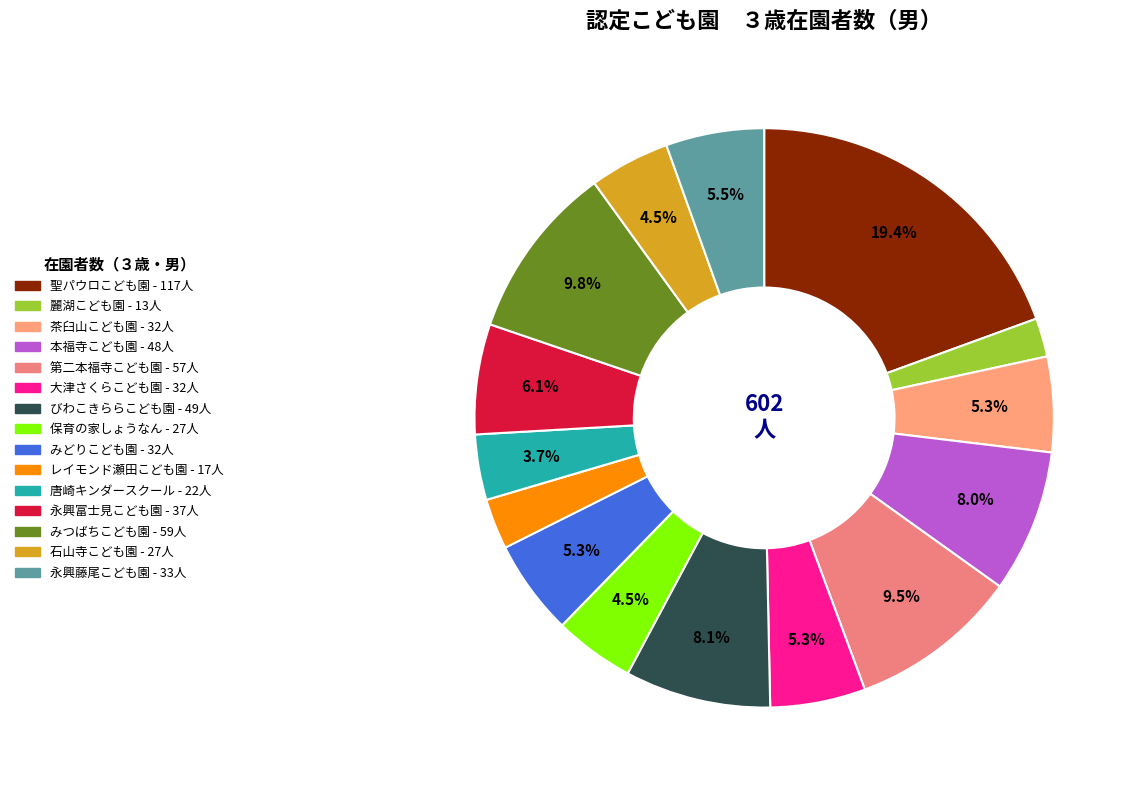

Is it true that 茶臼山こども園 is 20% of the pie?

False